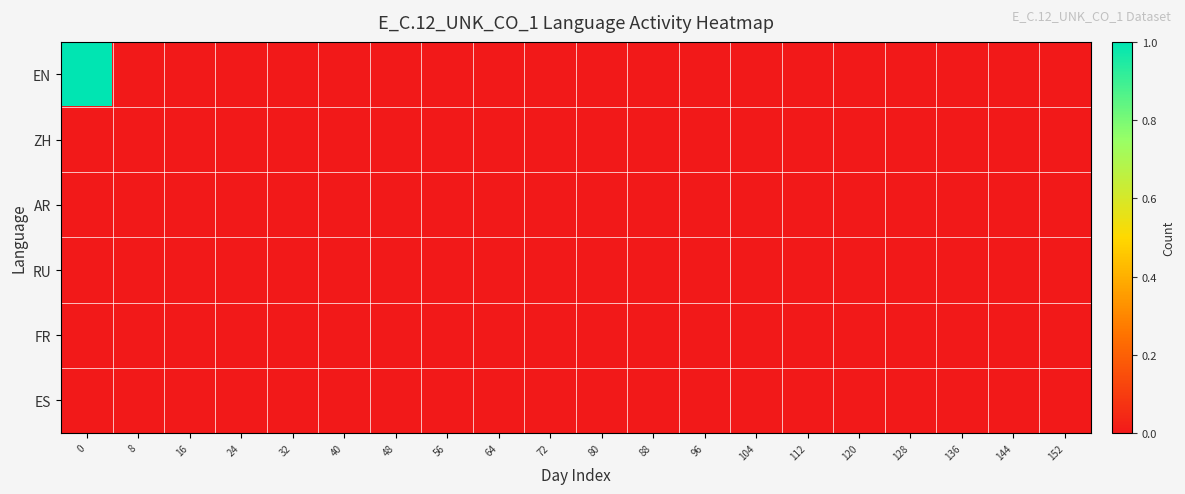

At how many categories does at least one series exceed 0?

1